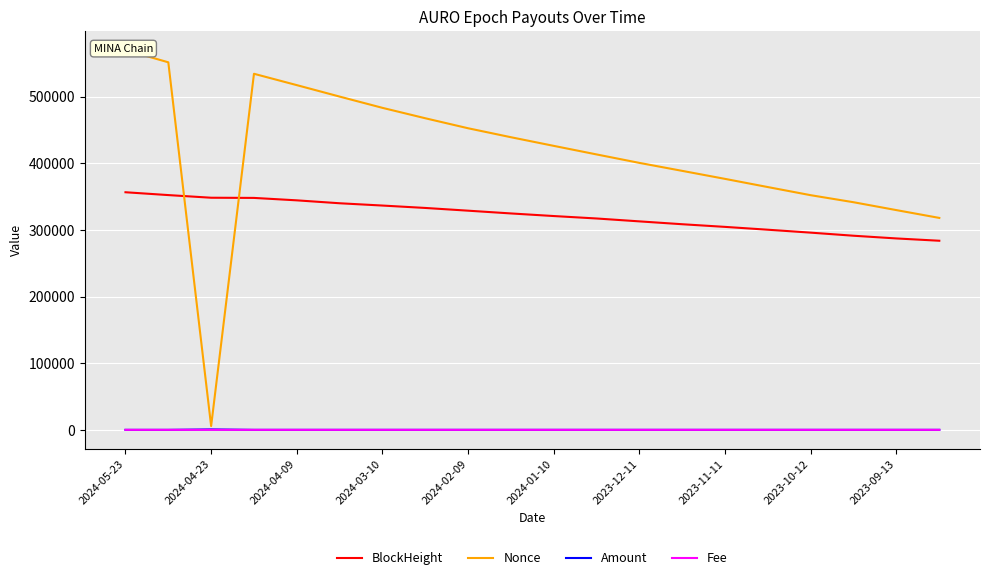

True or false: BlockHeight and Fee cross at least once.

False